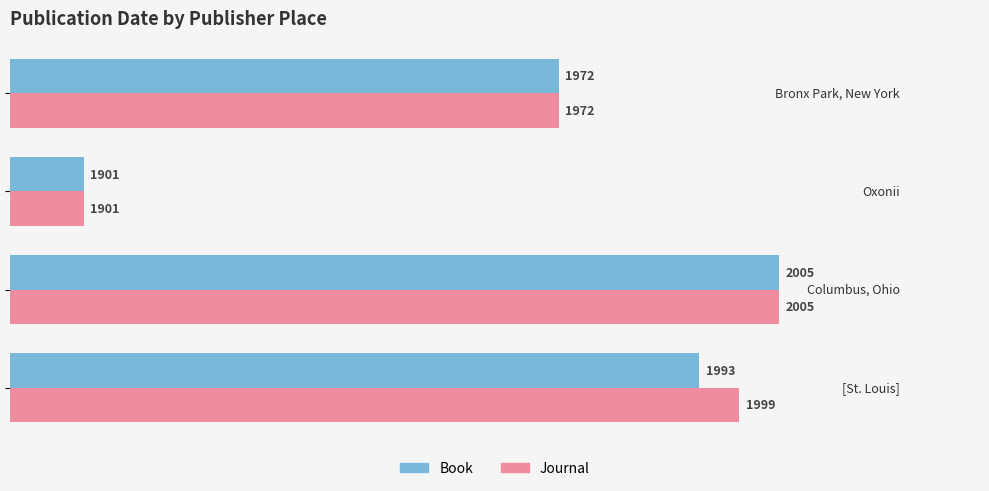

What are all the series names shown in the legend?

Book, Journal